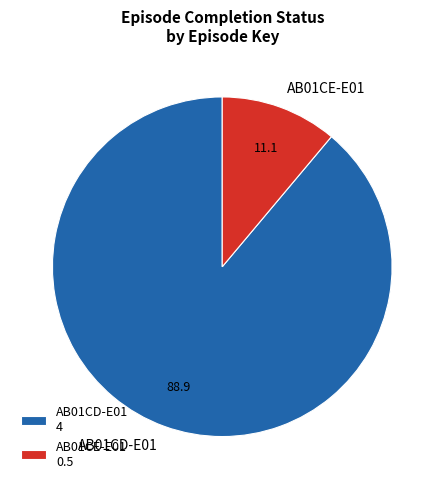

Which category has the biggest portion of the pie?

AB01CD-E01